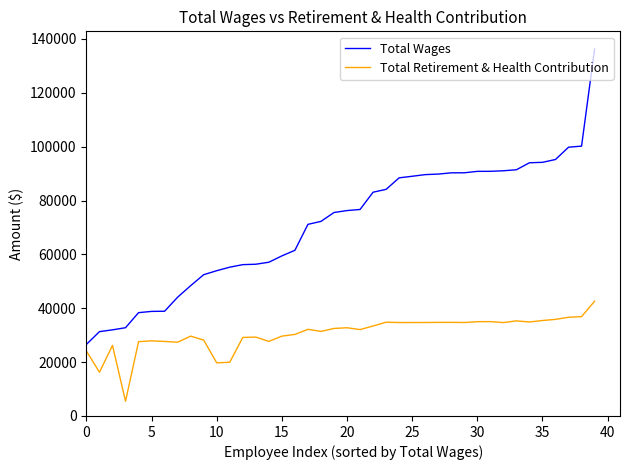

Rank the series by their maximum value, from highest to lowest.

Total Wages, Total Retirement & Health Contribution